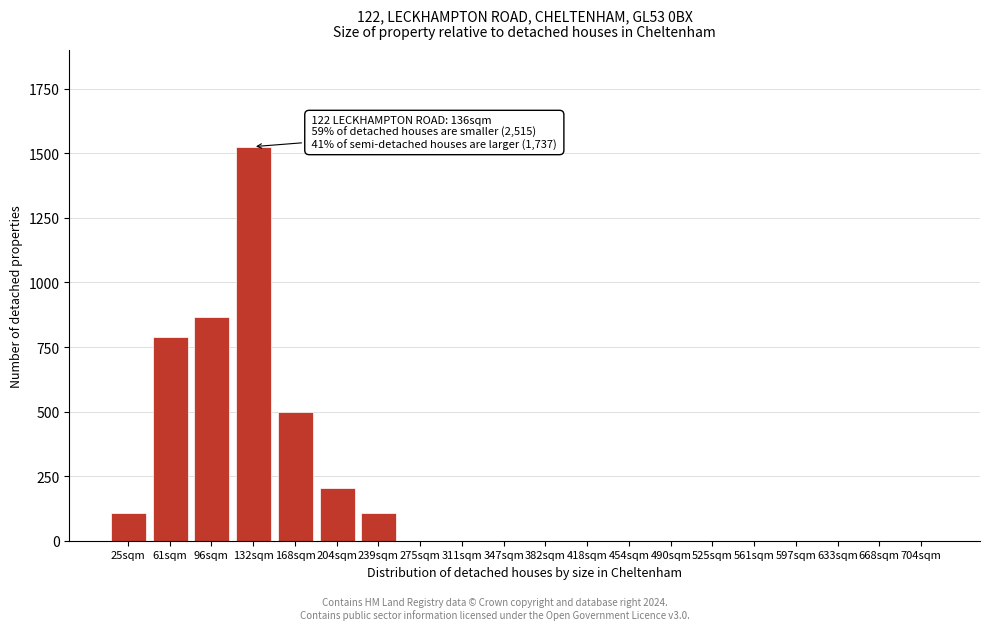

Reading left to right, list all the values displayed in this chart.

25sqm=109	61sqm=789	96sqm=865	132sqm=1526	168sqm=500	204sqm=206	239sqm=109	275sqm=0	311sqm=0	347sqm=0	382sqm=0	418sqm=0	454sqm=0	490sqm=0	525sqm=0	561sqm=0	597sqm=0	633sqm=0	668sqm=0	704sqm=0